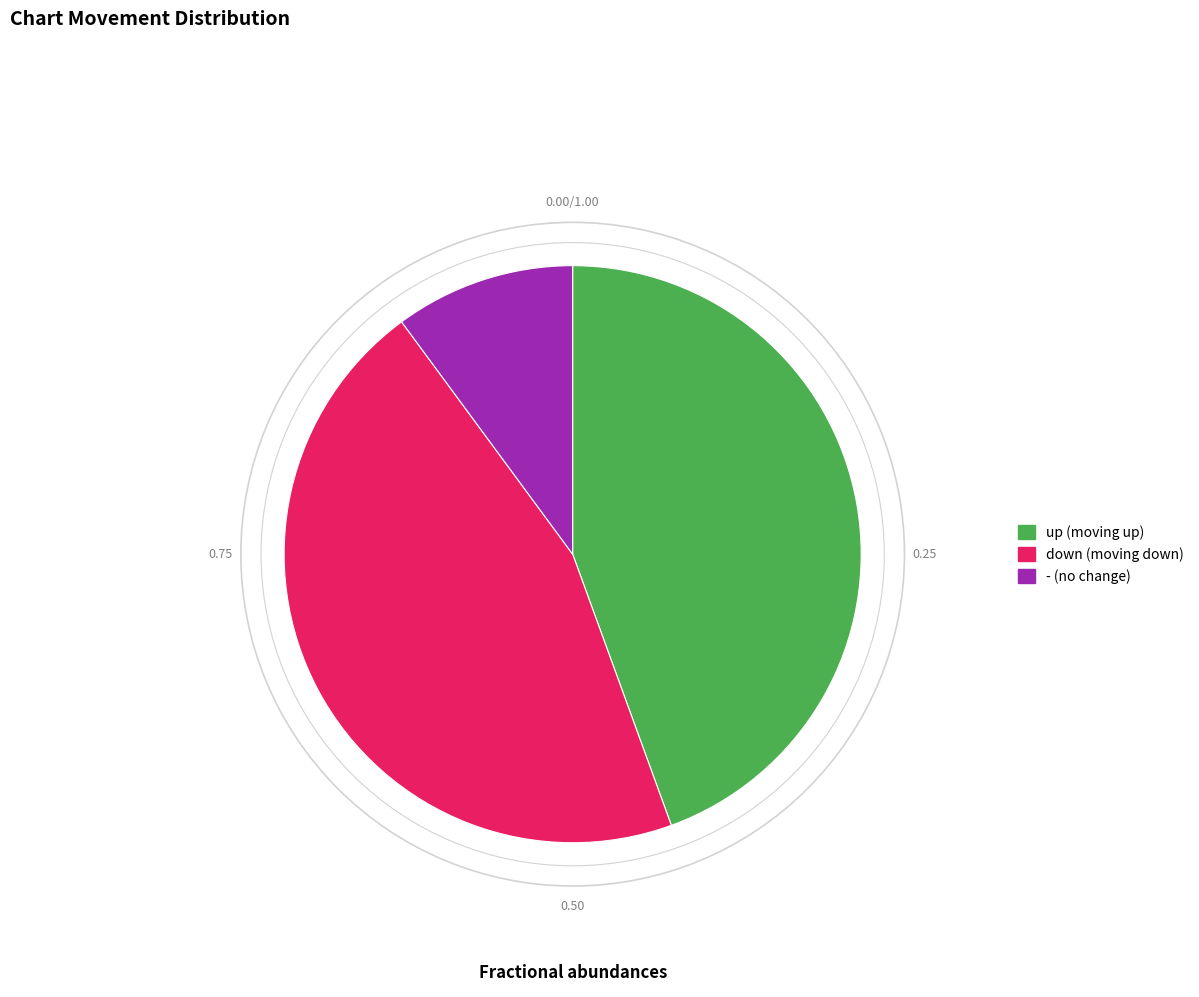

Which has a higher value, down or up?

down